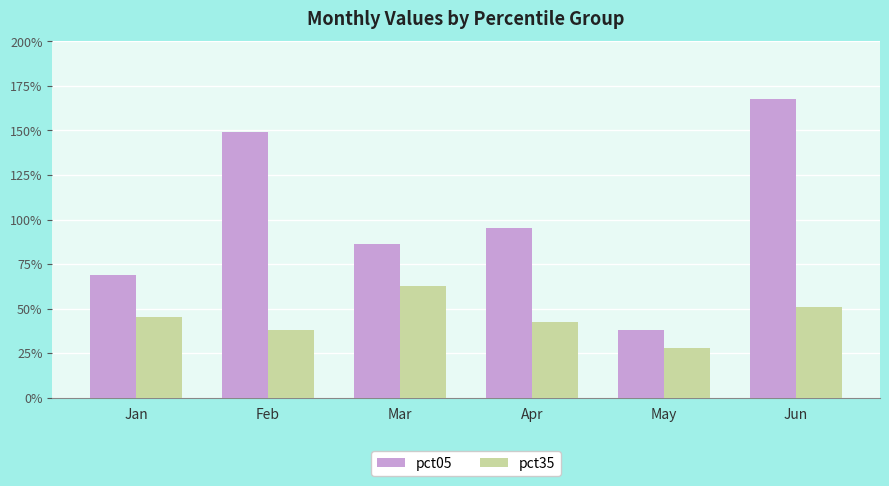

At which category is the sum across all series the highest?

Jun